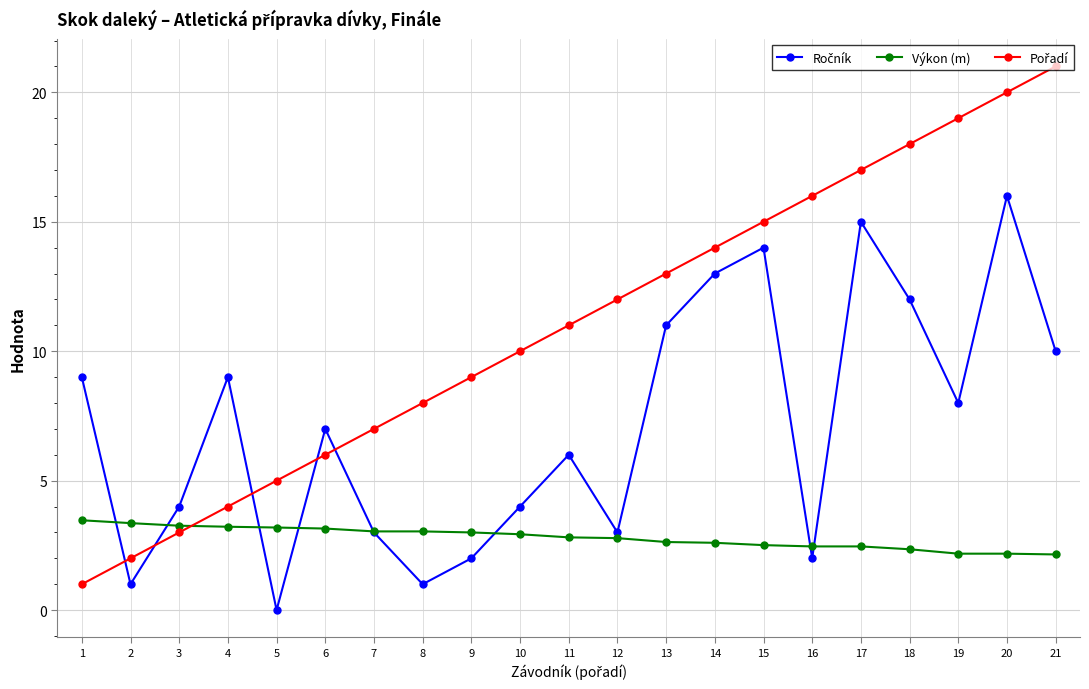

Which label corresponds to the largest value in the chart?

21